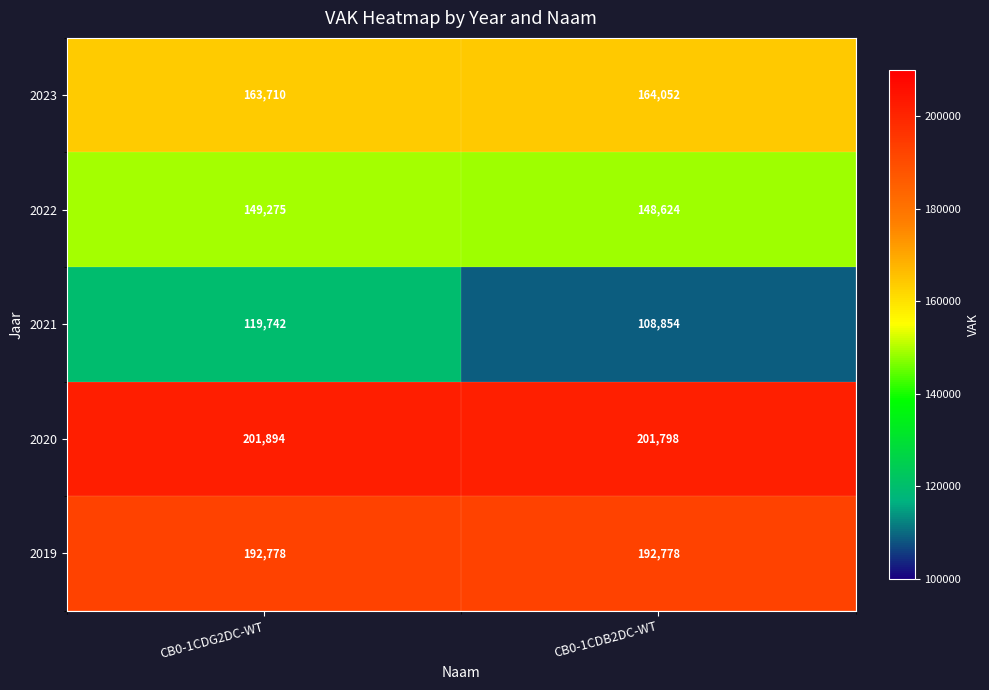

True or false: 2020 has a value of 299717 at CB0-1CDG2DC-WT.

False